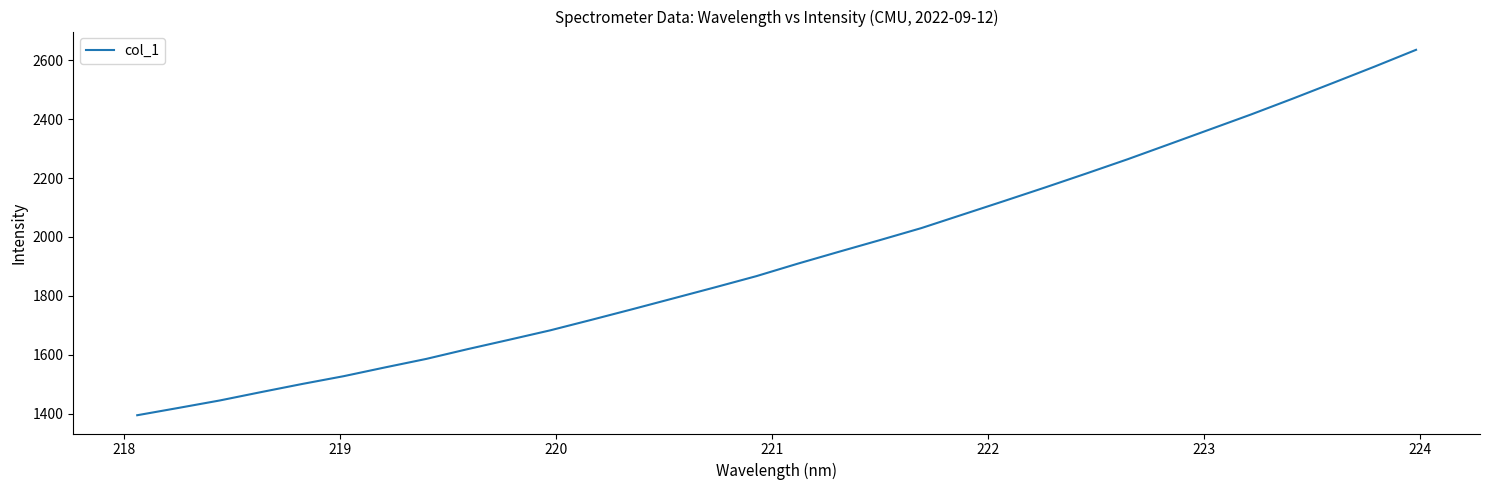

What is the difference between the maximum and second lowest values?

1216.8